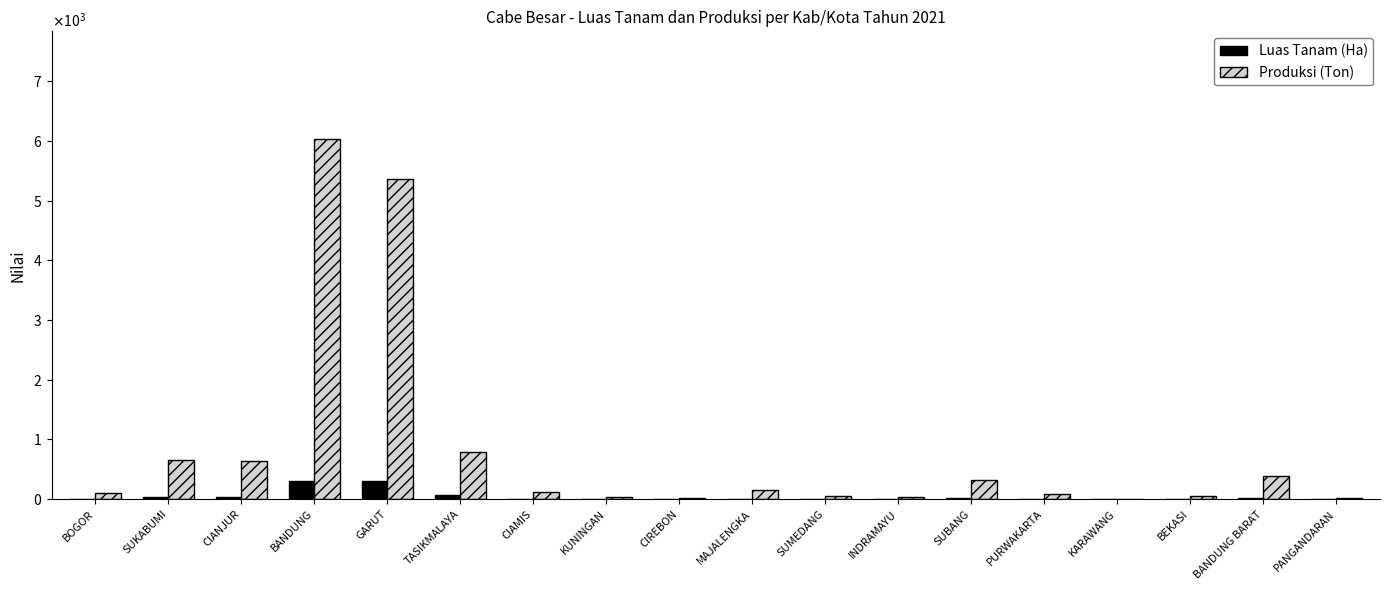

Is it true that Luas Tanam (Ha) equals 13.9 at SUMEDANG?

False